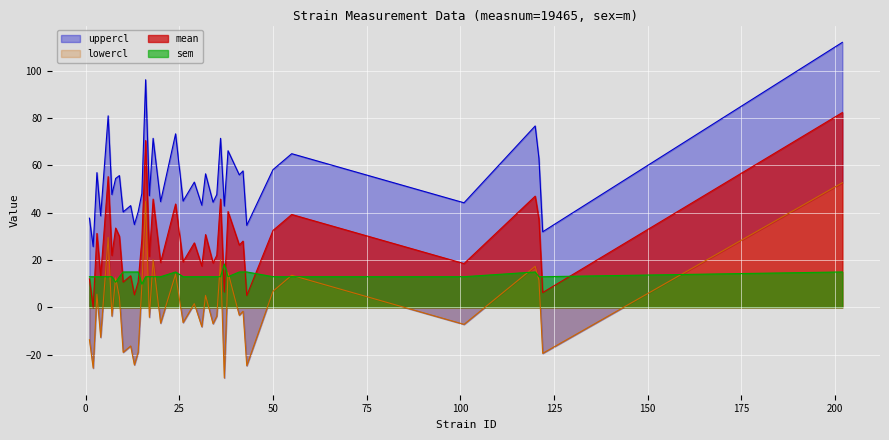

What is the total value across all series at 29?

94.7